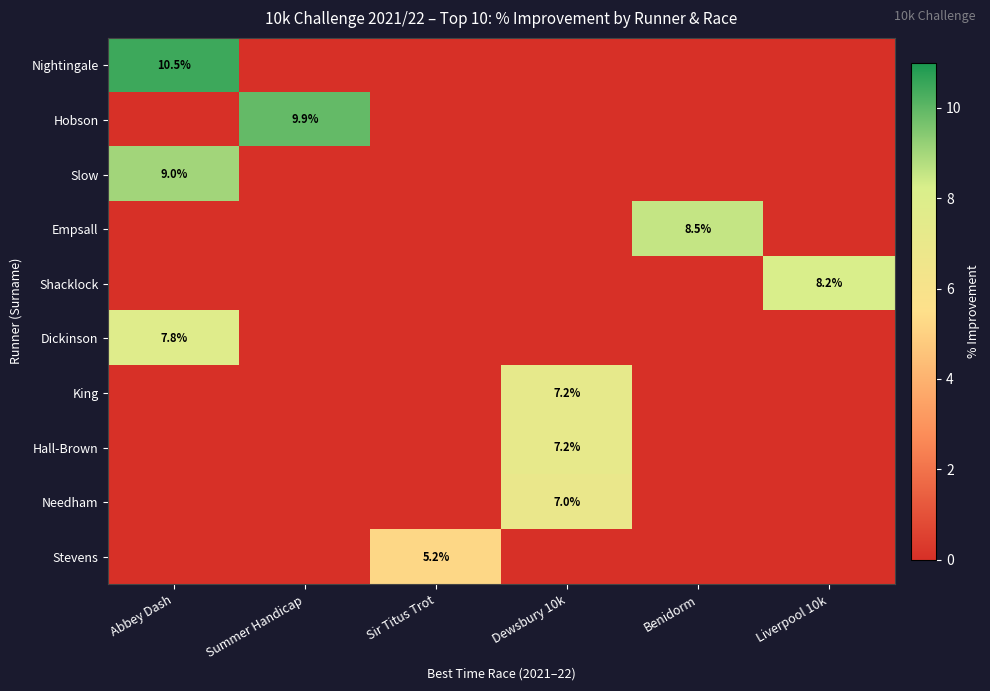

True or false: Empsall has a value of 8.5 at Benidorm.

True